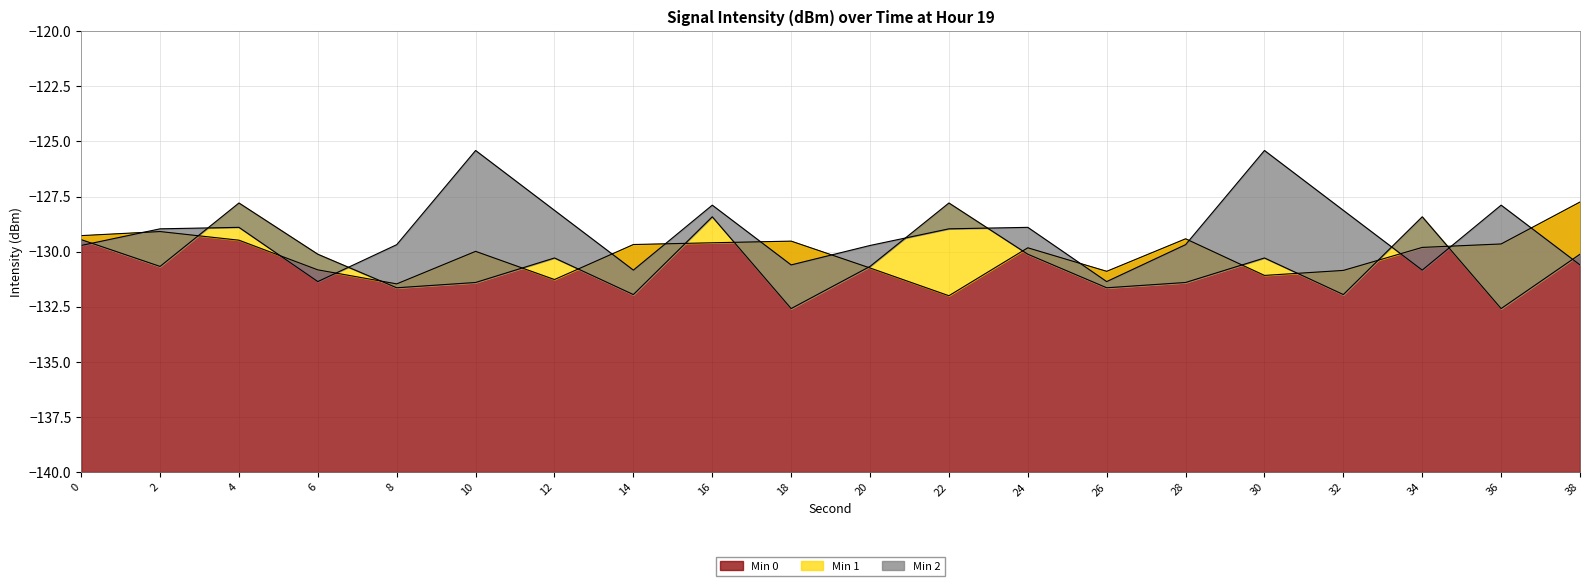

What is the sum of the Min 2 values at 12 and 28?

-257.8